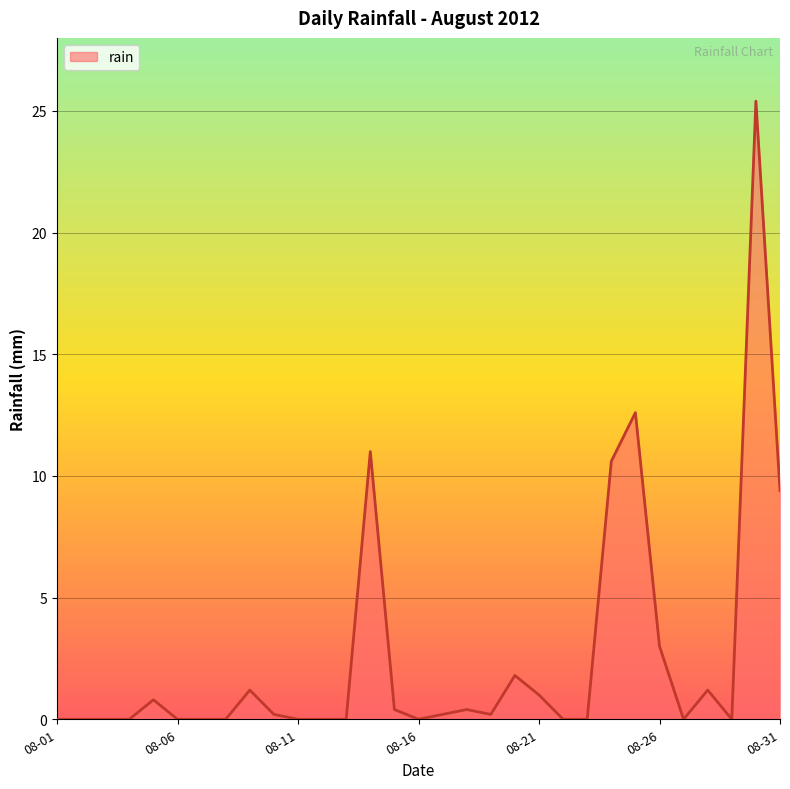

What is the difference between the maximum and minimum values?

25.4